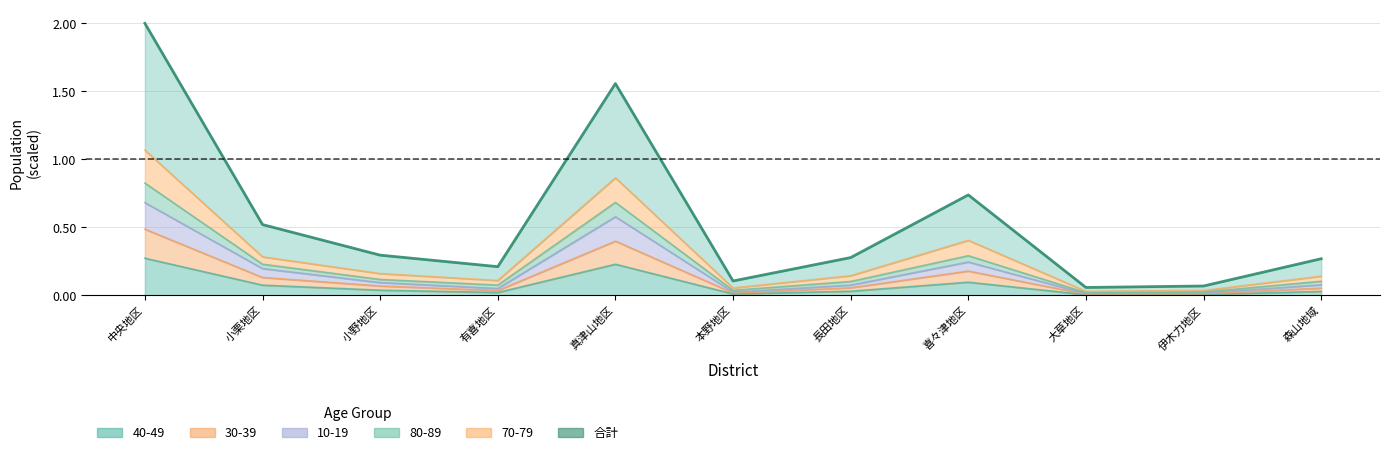

Reading left to right, what are all the values shown in this chart?

合計: 中央地区=2.0	小栗地区=0.5	小野地区=0.3	有喜地区=0.2	真津山地区=1.6	本野地区=0.1	長田地区=0.3	喜々津地区=0.7	大草地区=0.1	伊木力地区=0.1	森山地域=0.3
70-79: 中央地区=1.1	小栗地区=0.3	小野地区=0.2	有喜地区=0.1	真津山地区=0.9	本野地区=0.1	長田地区=0.1	喜々津地区=0.4	大草地区=0.0	伊木力地区=0.0	森山地域=0.1
80-89: 中央地区=0.8	小栗地区=0.2	小野地区=0.1	有喜地区=0.1	真津山地区=0.7	本野地区=0.0	長田地区=0.1	喜々津地区=0.3	大草地区=0.0	伊木力地区=0.0	森山地域=0.1
10-19: 中央地区=0.7	小栗地区=0.2	小野地区=0.1	有喜地区=0.1	真津山地区=0.6	本野地区=0.0	長田地区=0.1	喜々津地区=0.2	大草地区=0.0	伊木力地区=0.0	森山地域=0.1
30-39: 中央地区=0.5	小栗地区=0.1	小野地区=0.1	有喜地区=0.0	真津山地区=0.4	本野地区=0.0	長田地区=0.1	喜々津地区=0.2	大草地区=0.0	伊木力地区=0.0	森山地域=0.1
40-49: 中央地区=0.3	小栗地区=0.1	小野地区=0.0	有喜地区=0.0	真津山地区=0.2	本野地区=0.0	長田地区=0.0	喜々津地区=0.1	大草地区=0.0	伊木力地区=0.0	森山地域=0.0